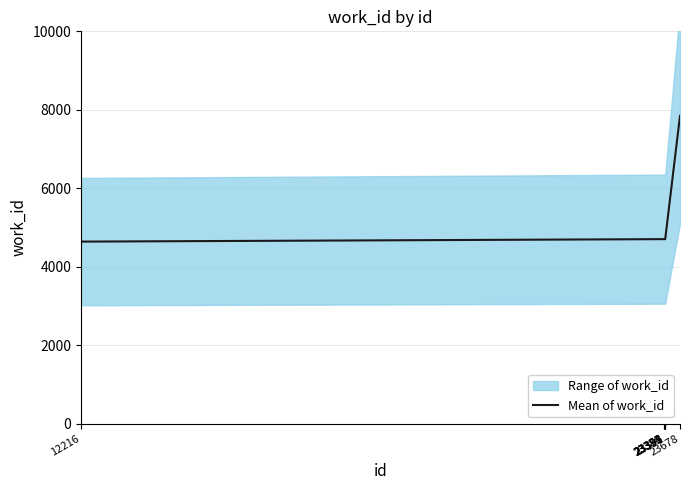

Does the chart display data point markers on the line(s)?

No